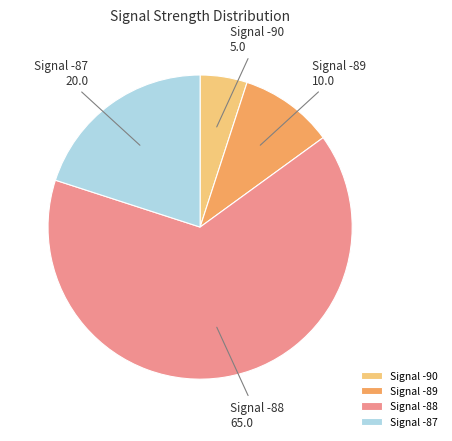

How many segments does this pie chart have?

4